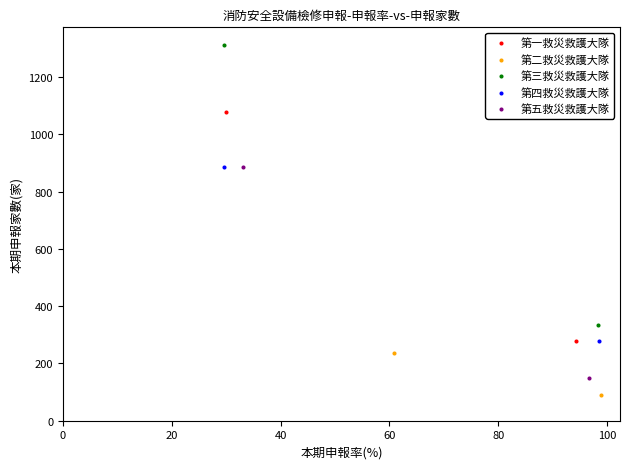

Which series has the widest spread of Y values?

第三救災救護大隊